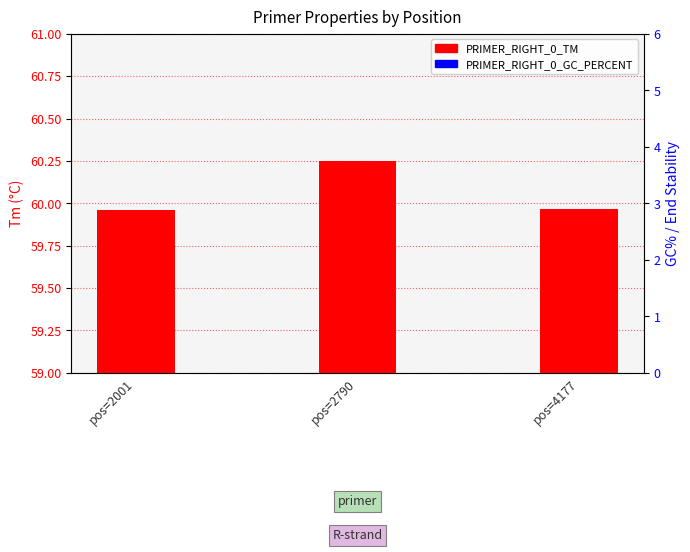

Which series reaches the minimum Y coordinate?

PRIMER_RIGHT_0_GC_PERCENT